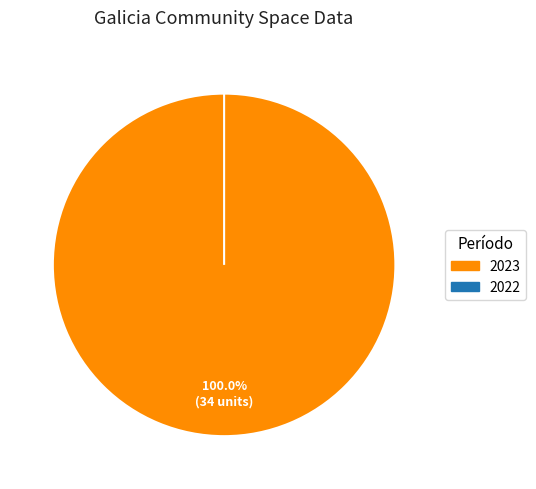

To the nearest percent, what portion does 2023 represent?

100%